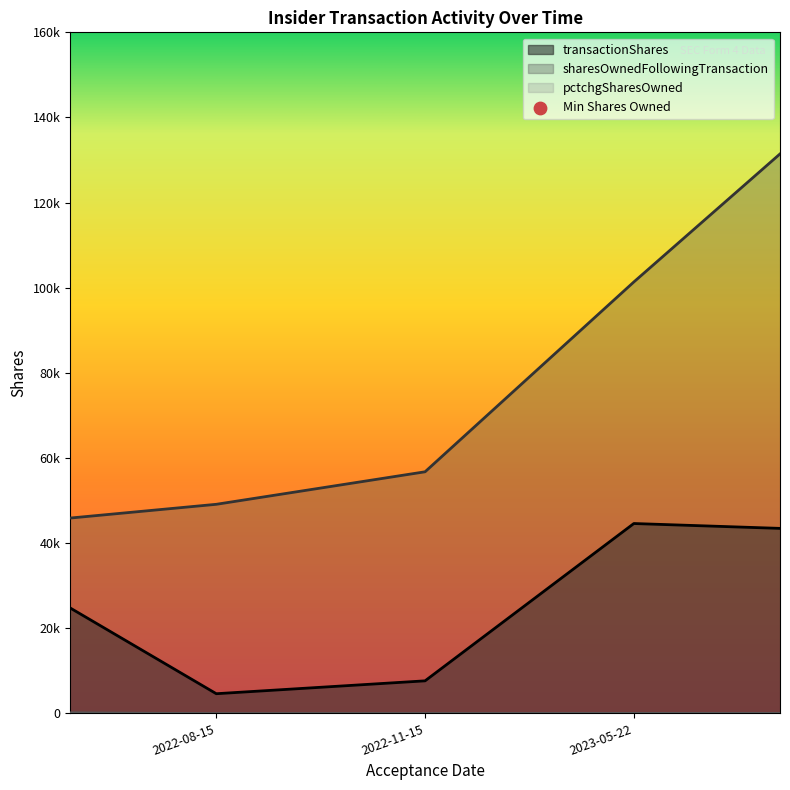

Which series reaches the maximum Y coordinate?

sharesOwnedFollowingTransaction